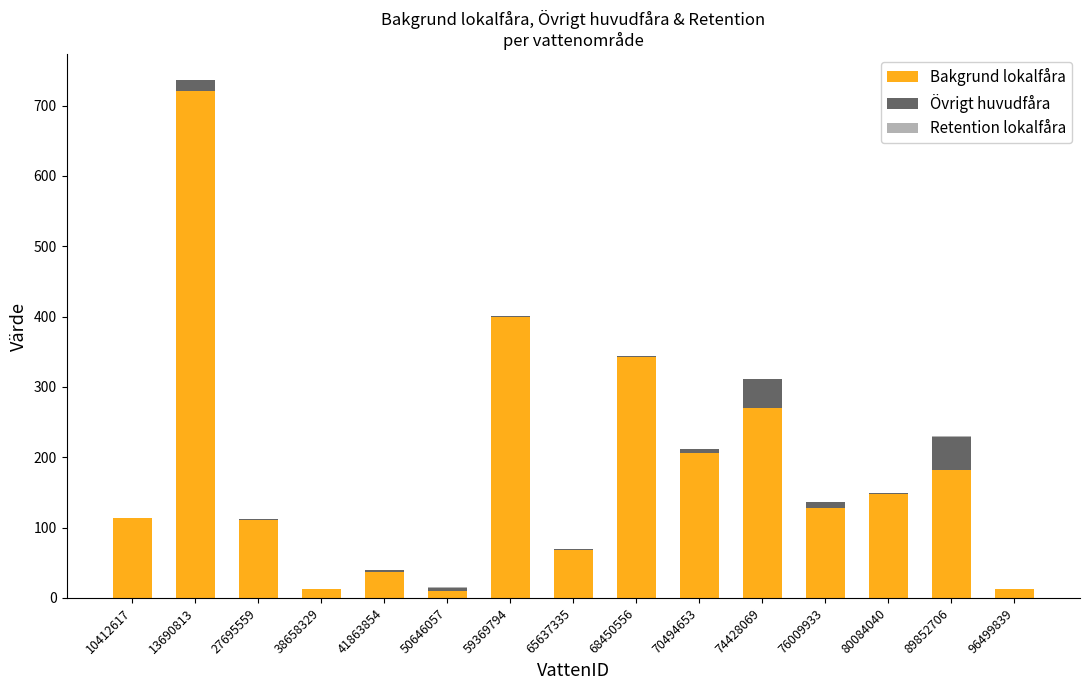

What is the sum of all Bakgrund lokalfåra values?

2758.6